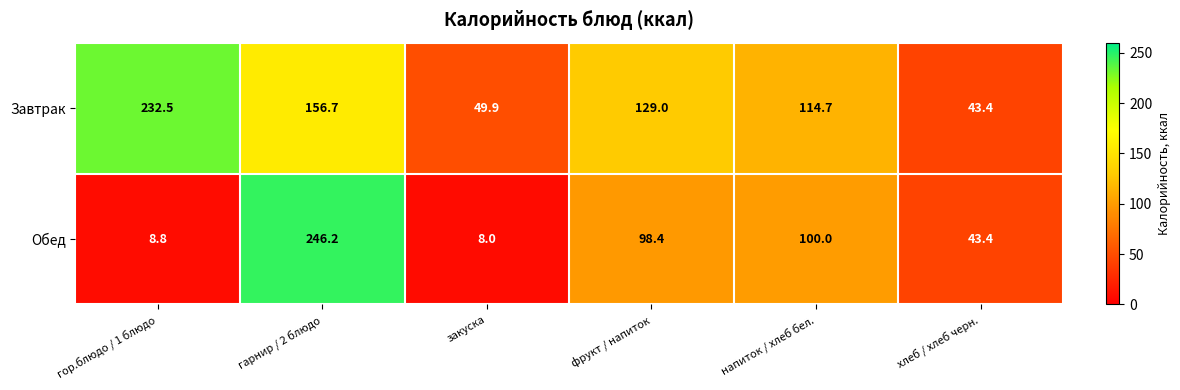

Where does the Завтрак series first go above 129?

гор.блюдо / 1 блюдо